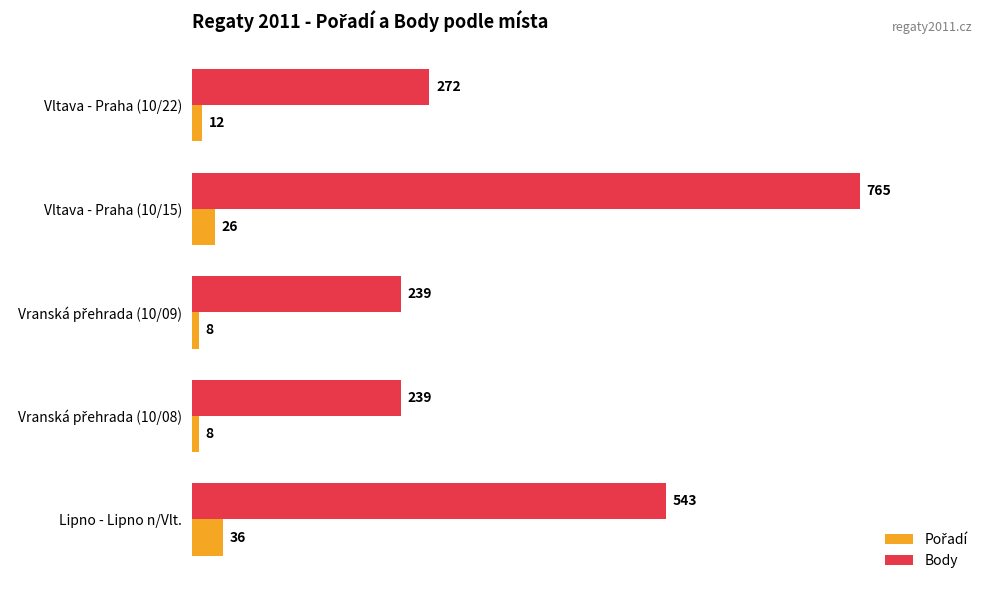

Which series changed the most between Lipno - Lipno n/Vlt. and Vltava - Praha (10/22)?

Body